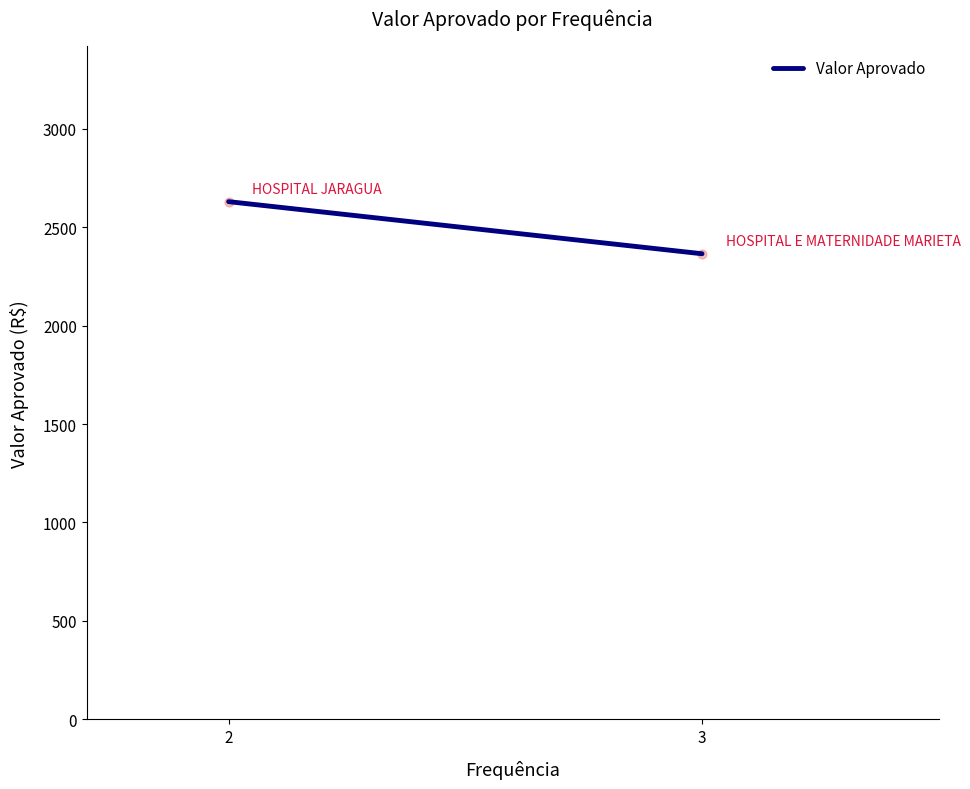

What is the average X value?

2.5